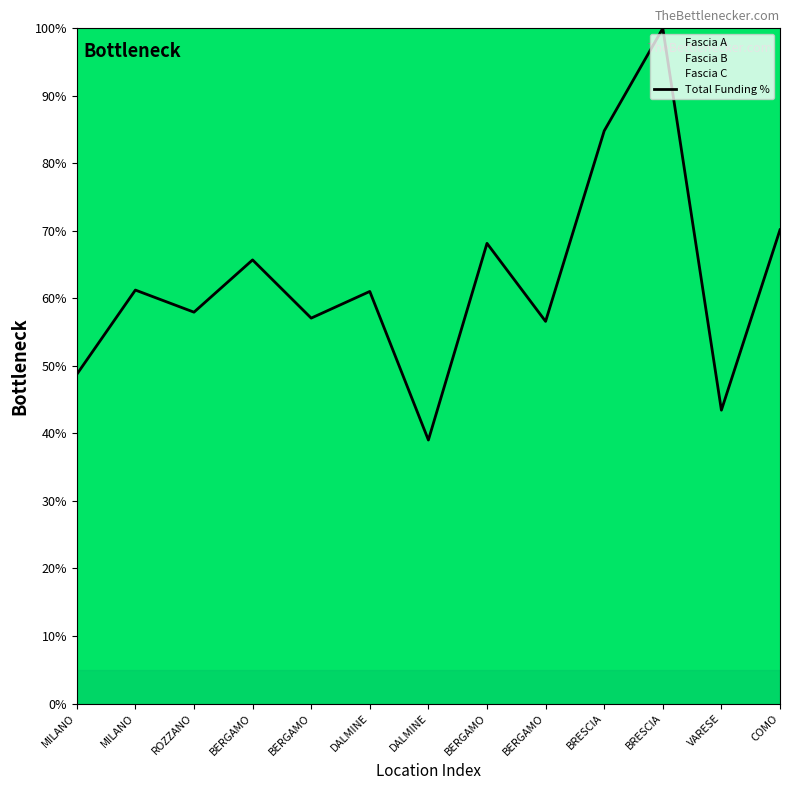

What is the ratio of the value at ROZZANO to the value at BRESCIA?

0.6